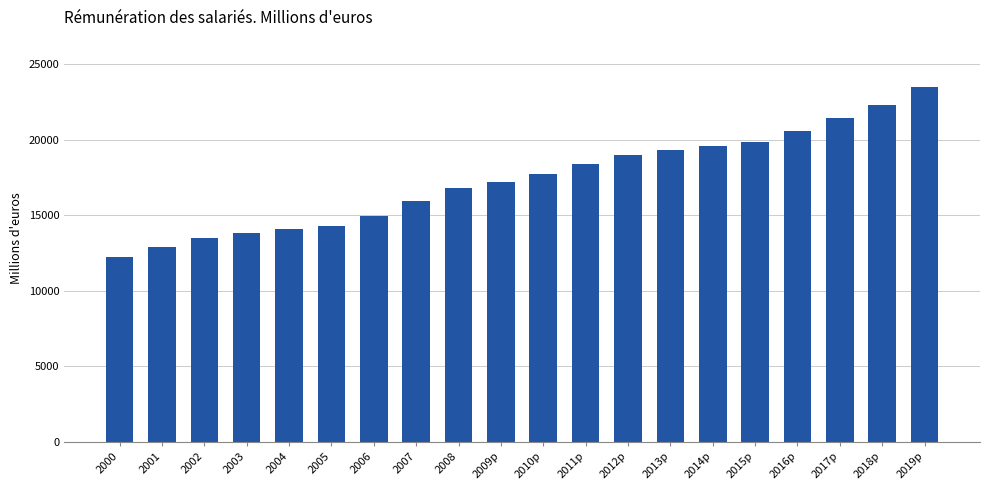

At which category does the chart reach its peak across all series?

2019p